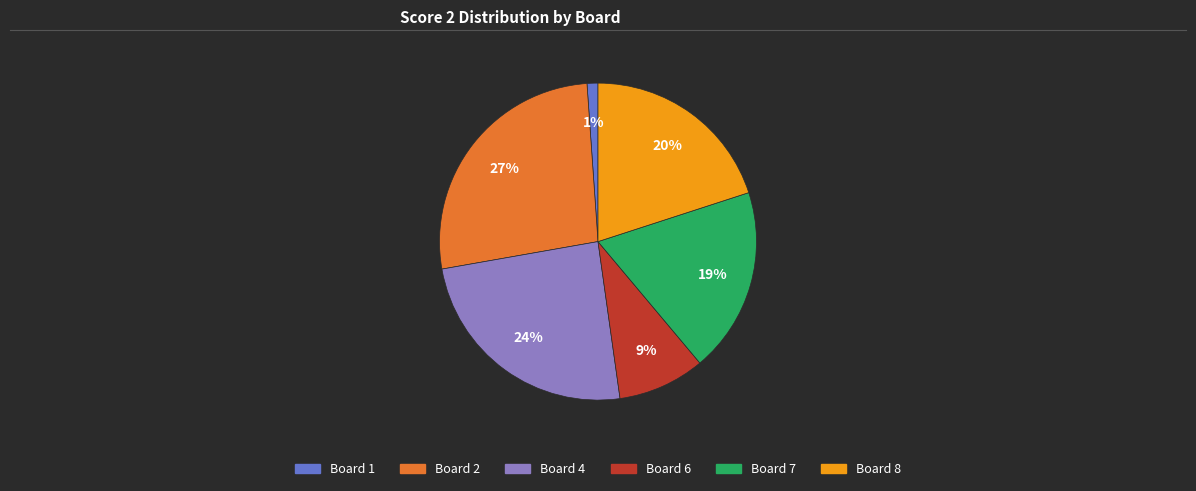

Is there any slice that represents more than half of the pie?

No